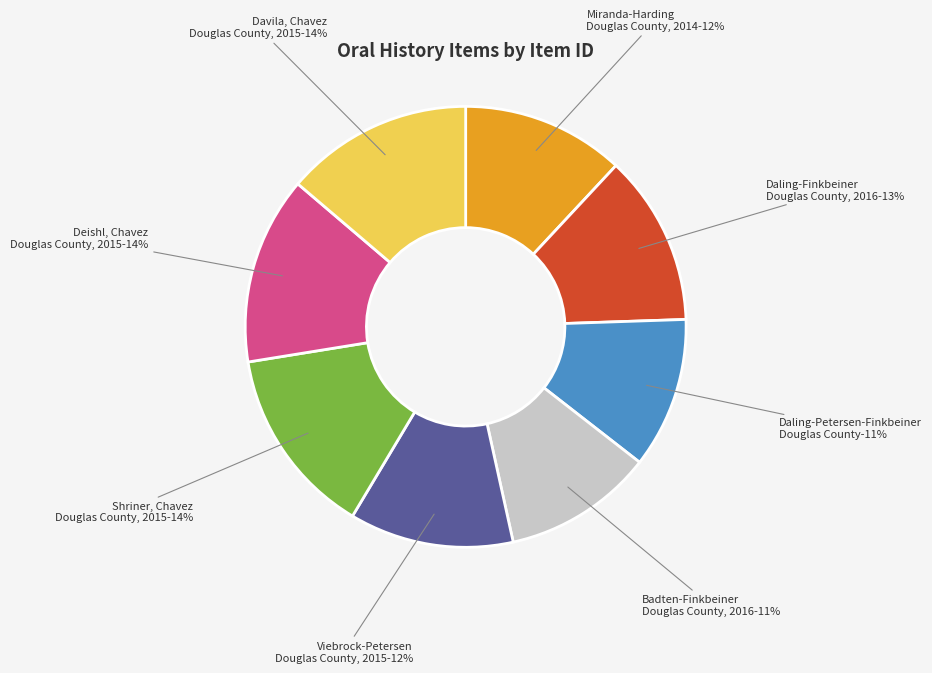

The Shriner, Chavez
Douglas County, 2015 slice represents 4% of the pie. True or false?

False